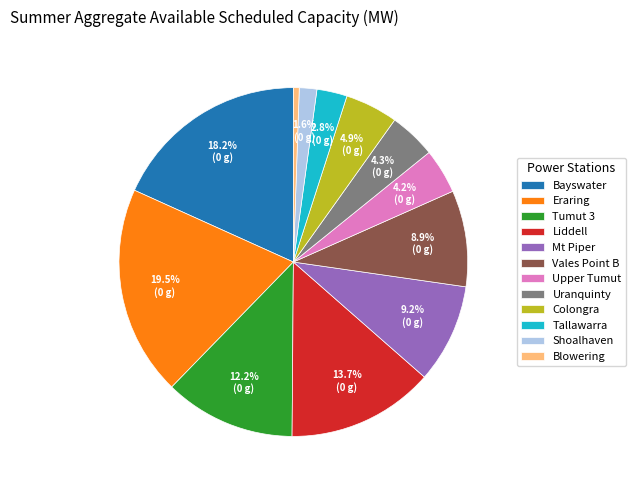

Does Vales Point B account for over 50% of the chart?

No